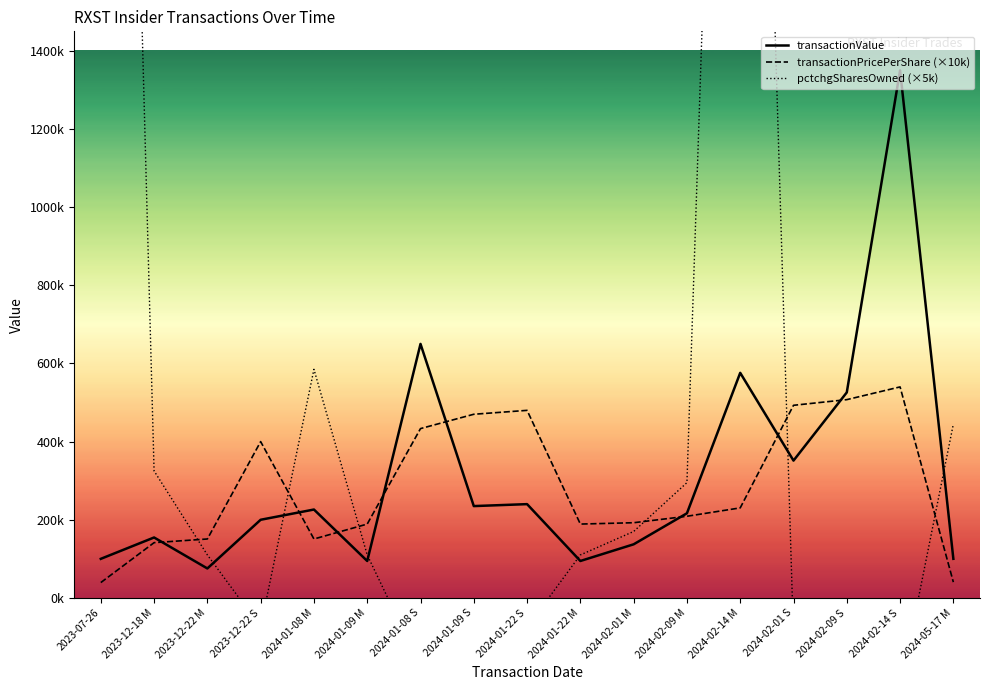

Between 2024-01-08 S and 2024-02-09 M, which series saw the biggest shift?

pctchgSharesOwned (×5k)